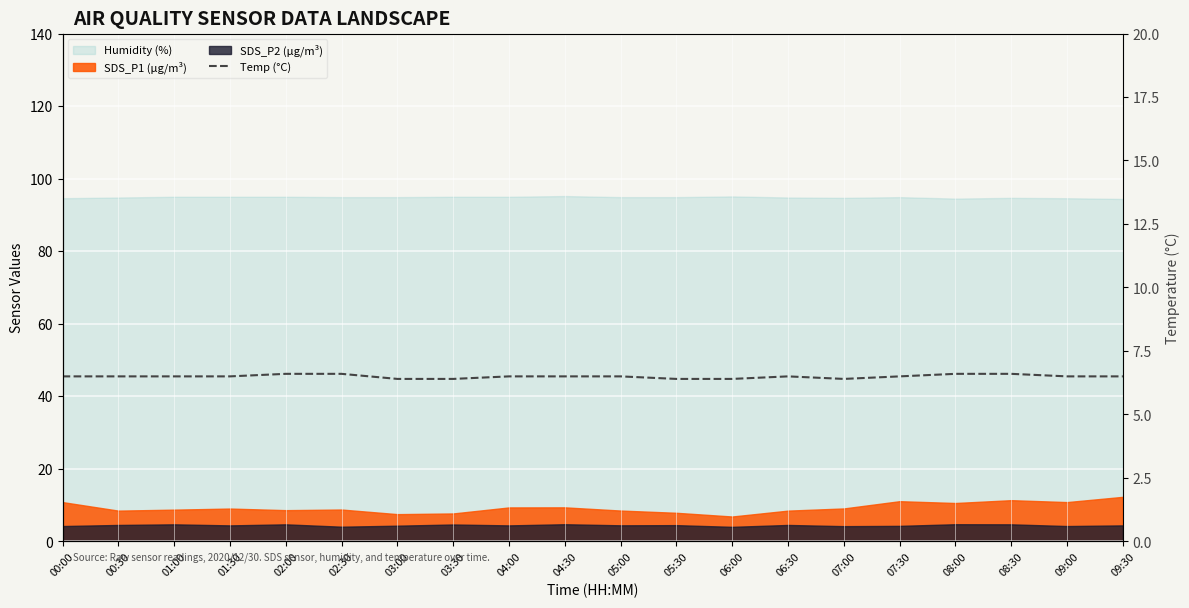

At which category does the chart reach its peak across all series?

02:00